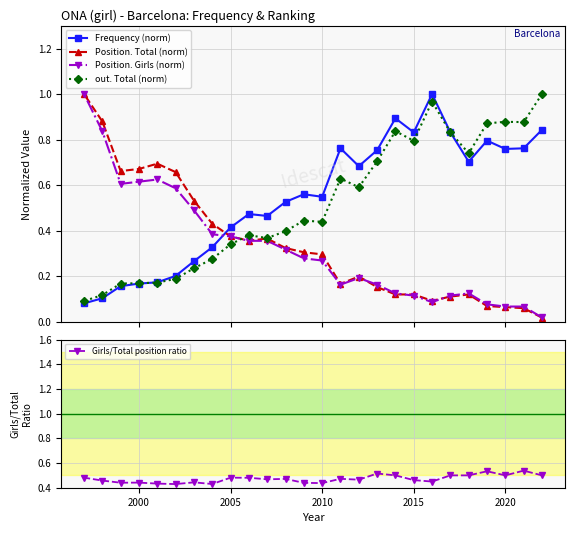

How many Girls/Total position ratio values are between 0 and 1?

26